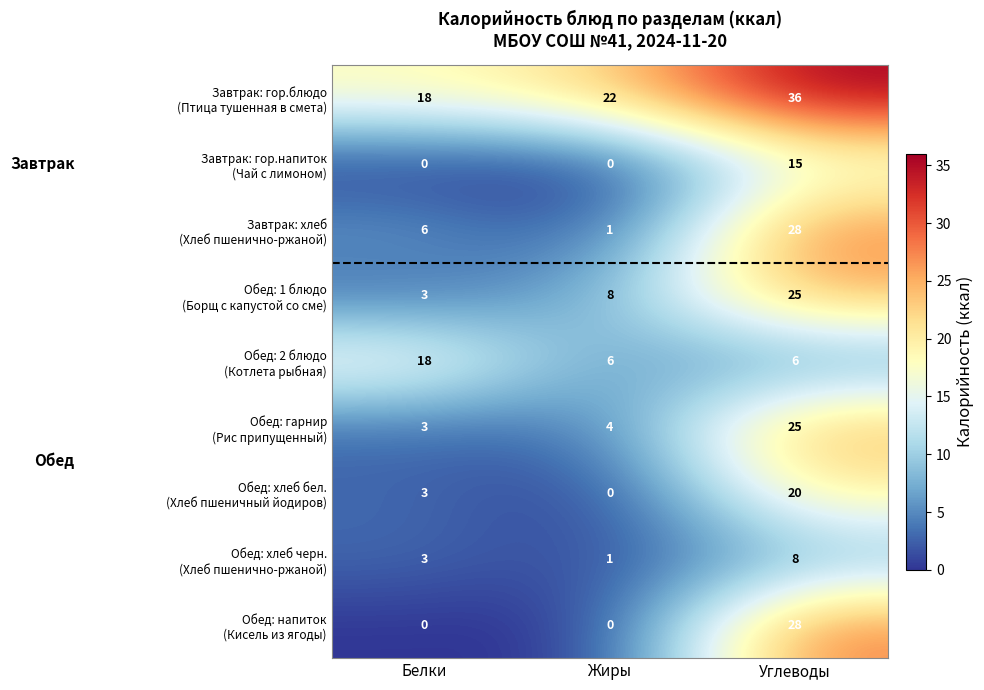

What is the maximum value shown in the chart?

36